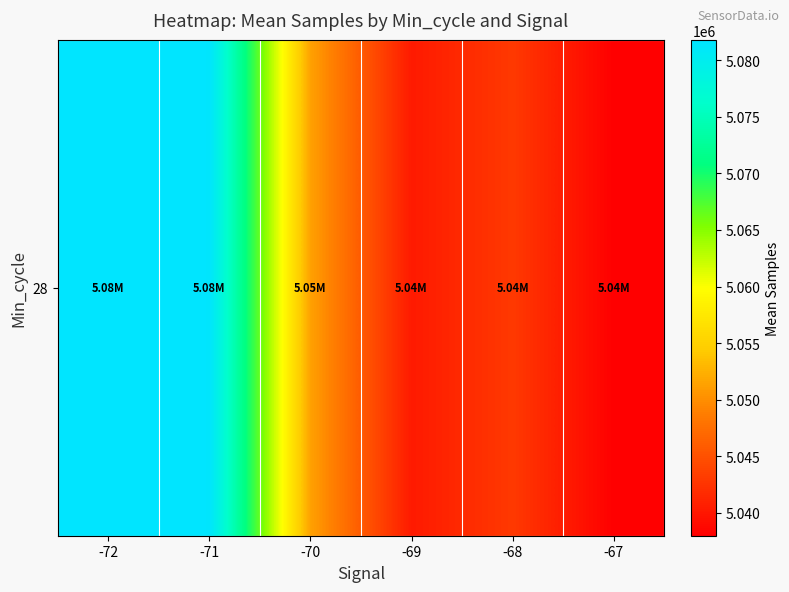

What value does the data have at -69?

5040258.4